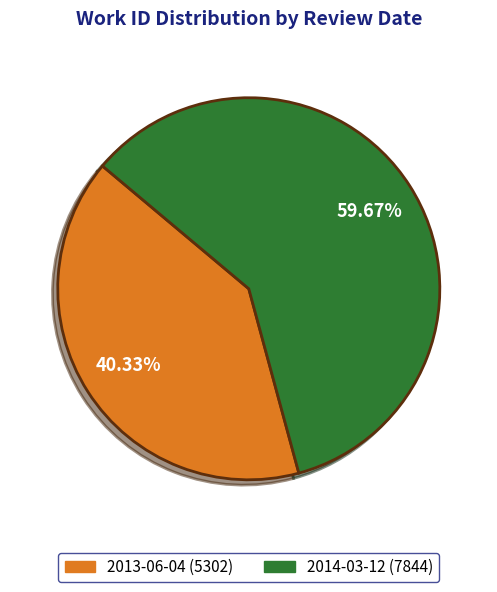

Count the number of slices in the pie.

2